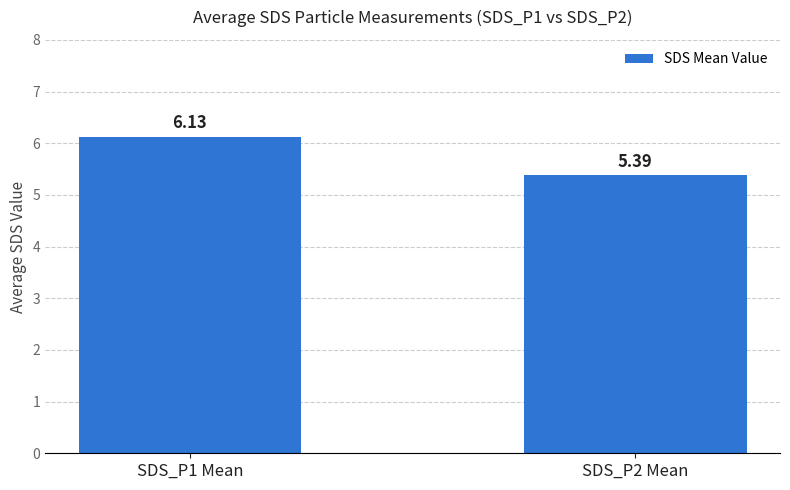

What is the maximum value shown in the chart?

6.1